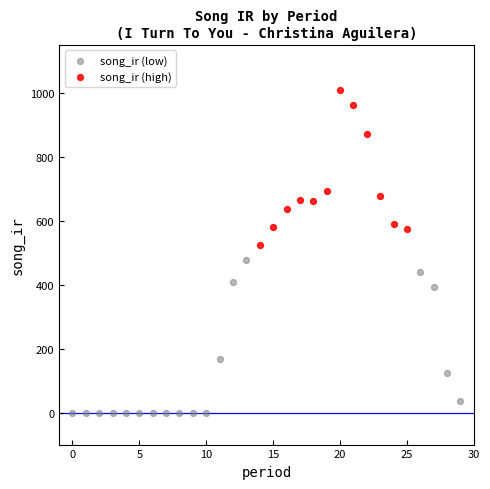

Which series contains the highest Y value?

song_ir (high)